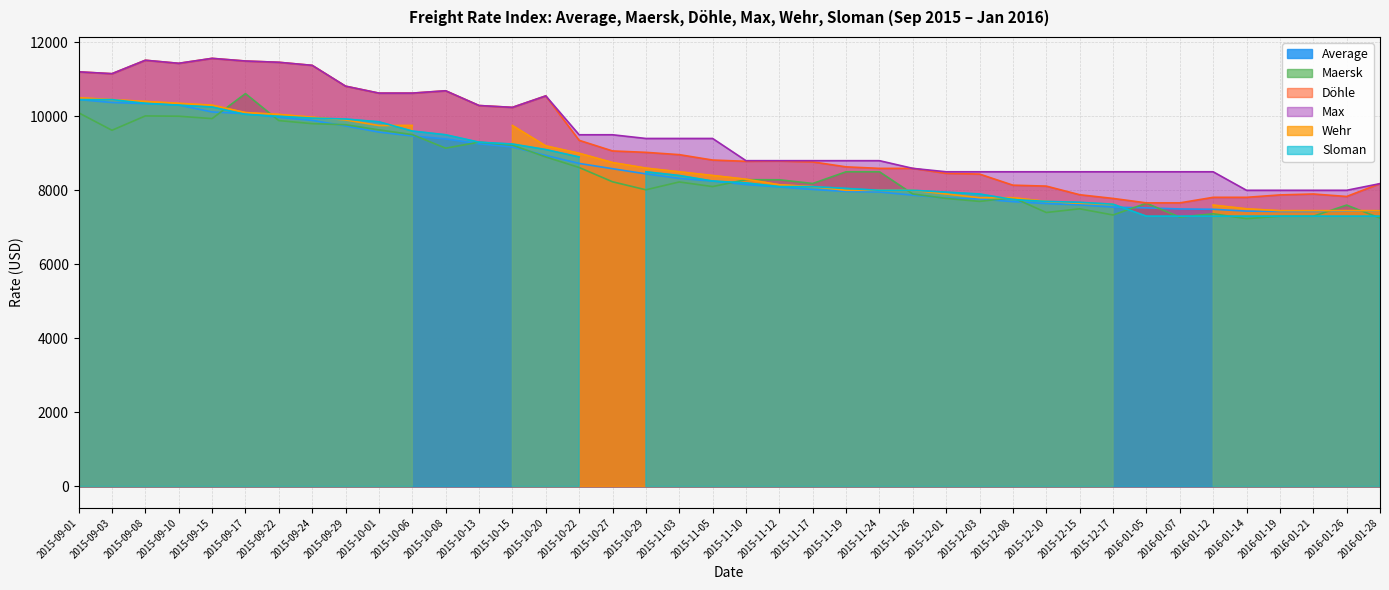

Is the value of Max at 2015-09-29 greater than the value of Average at 2015-10-27?

Yes